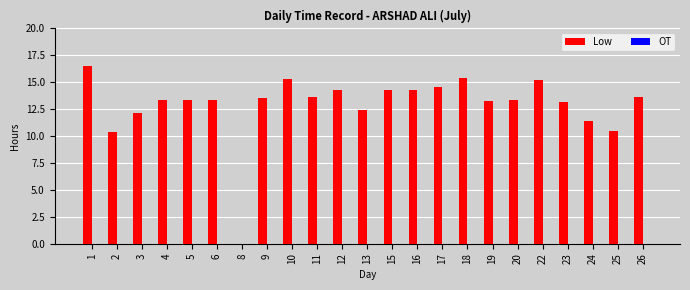

What is the sum of the values at 1 and 2?

26.9